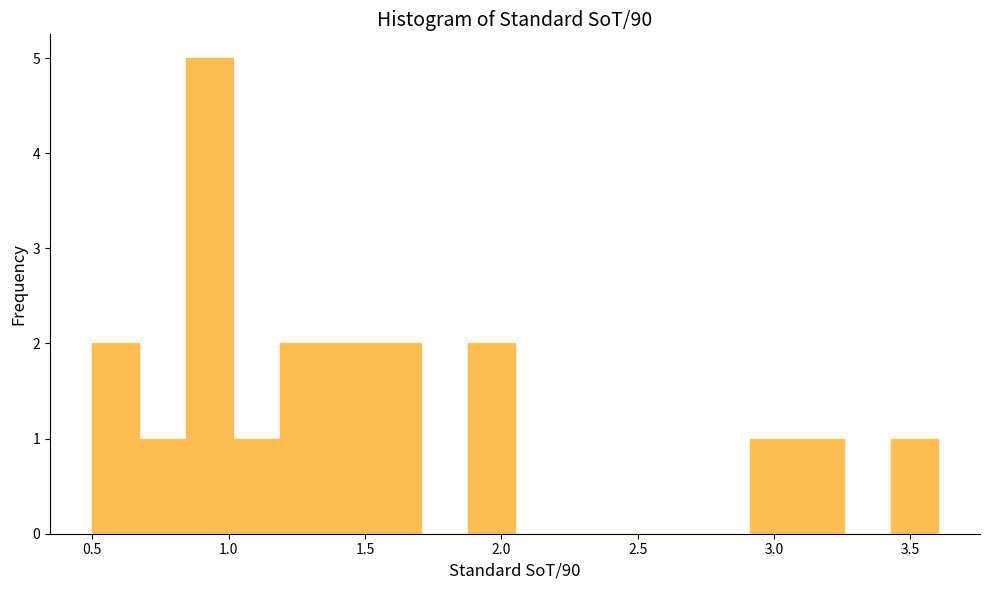

Around what value on the x-axis is the tallest bar? Give the approximate position of its centre, as read against the axis.

0.95